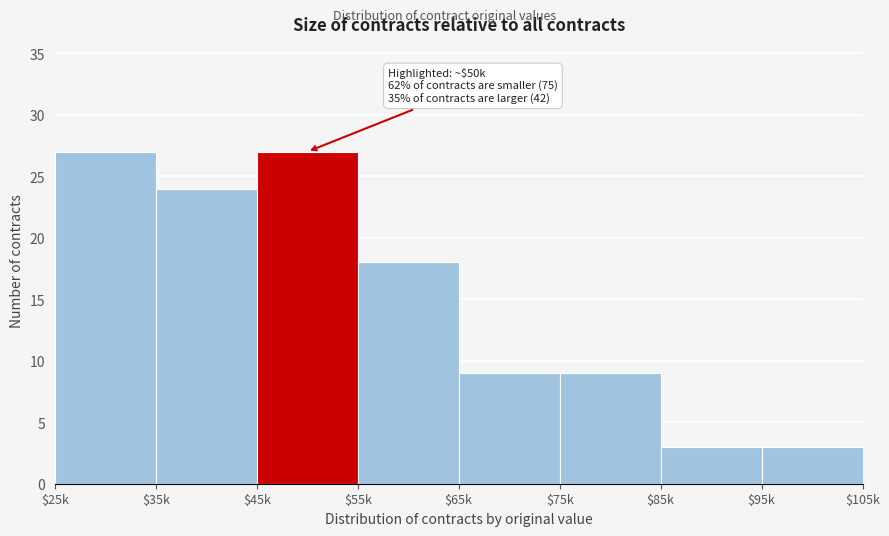

Reading left to right, what are all the values shown in this chart?

27	24	27	18	9	9	3	3